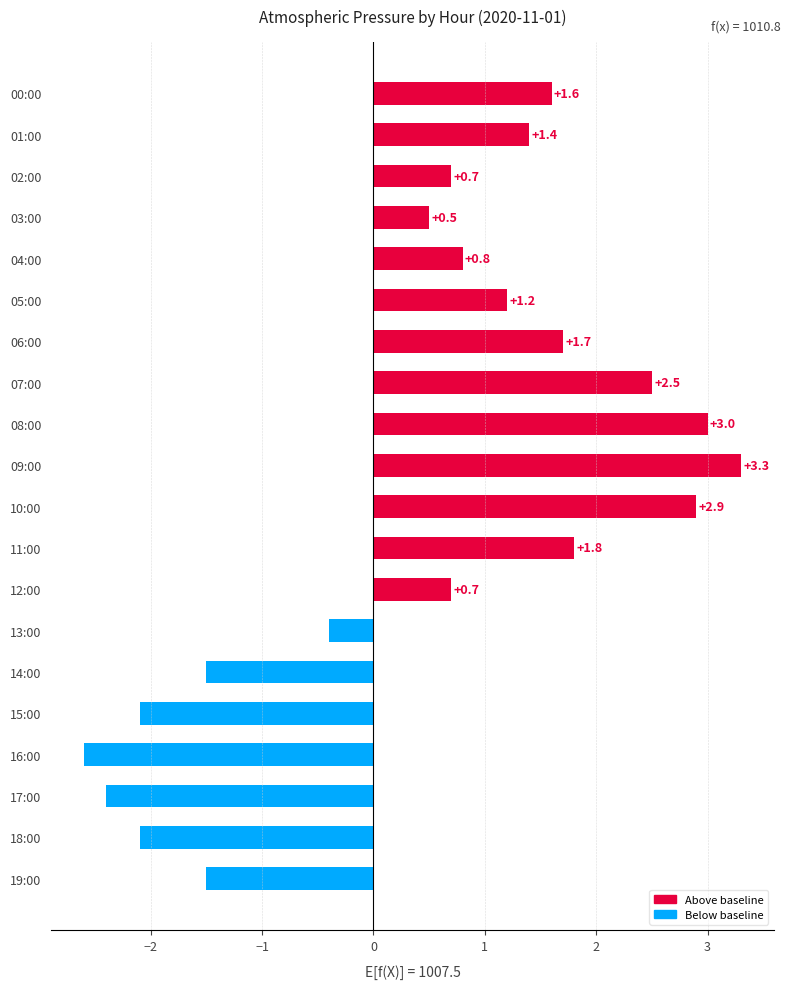

How many bars are there in total?

20